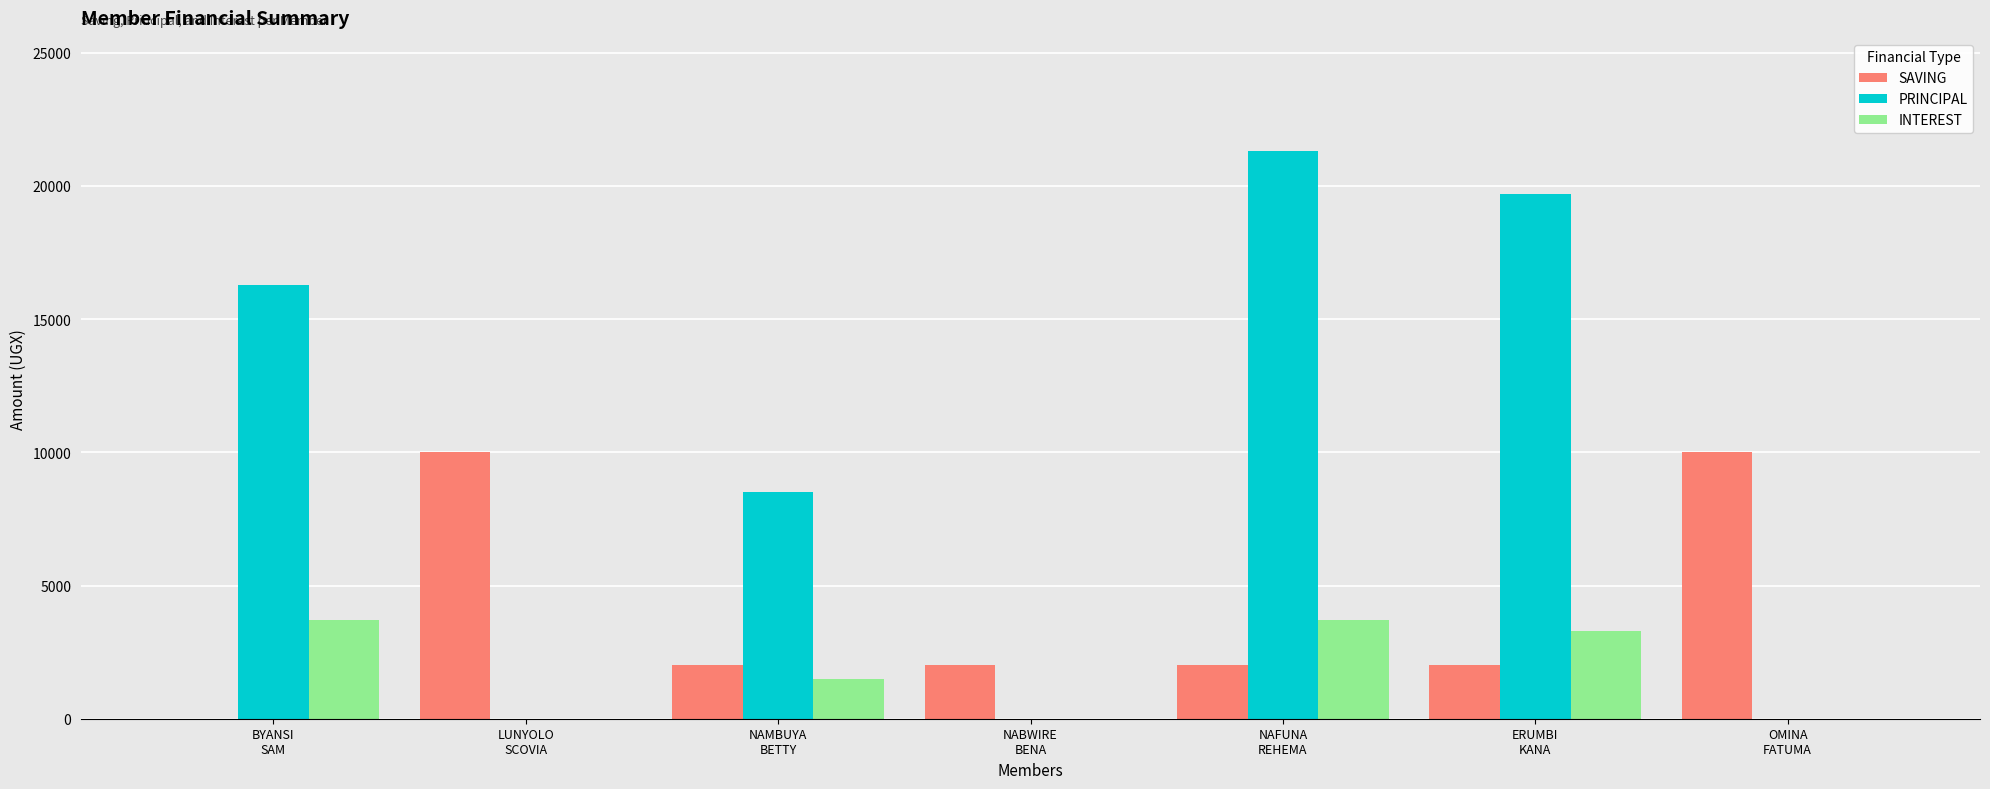

How many data points does each series have?

7